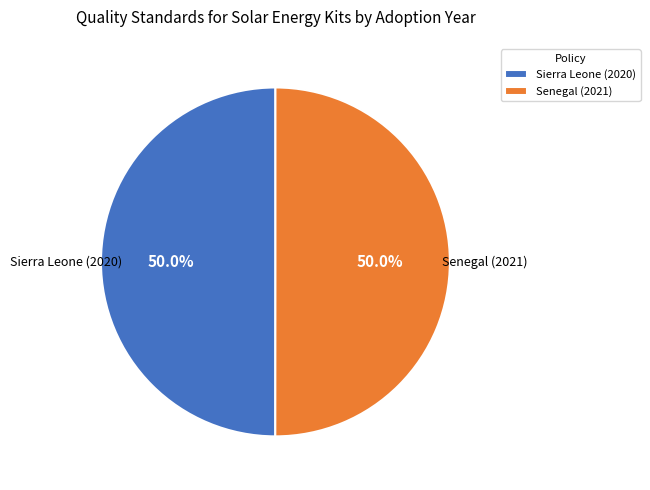

How much of the chart is everything except Sierra Leone (2020)?

50.0%